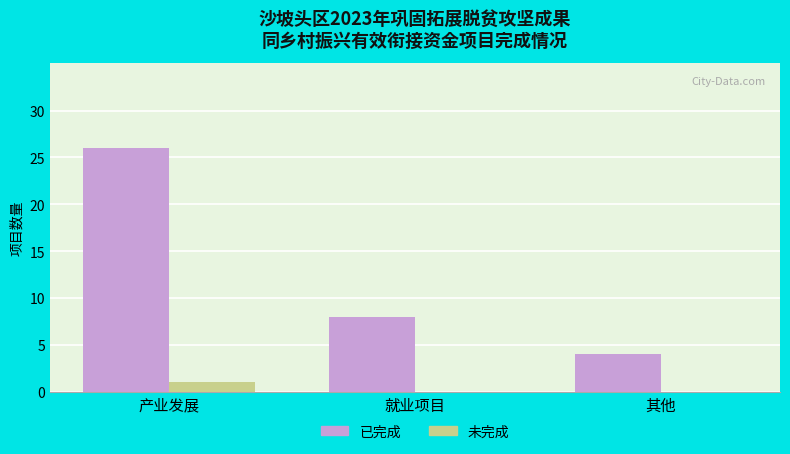

What are all the series names shown in the legend?

已完成, 未完成